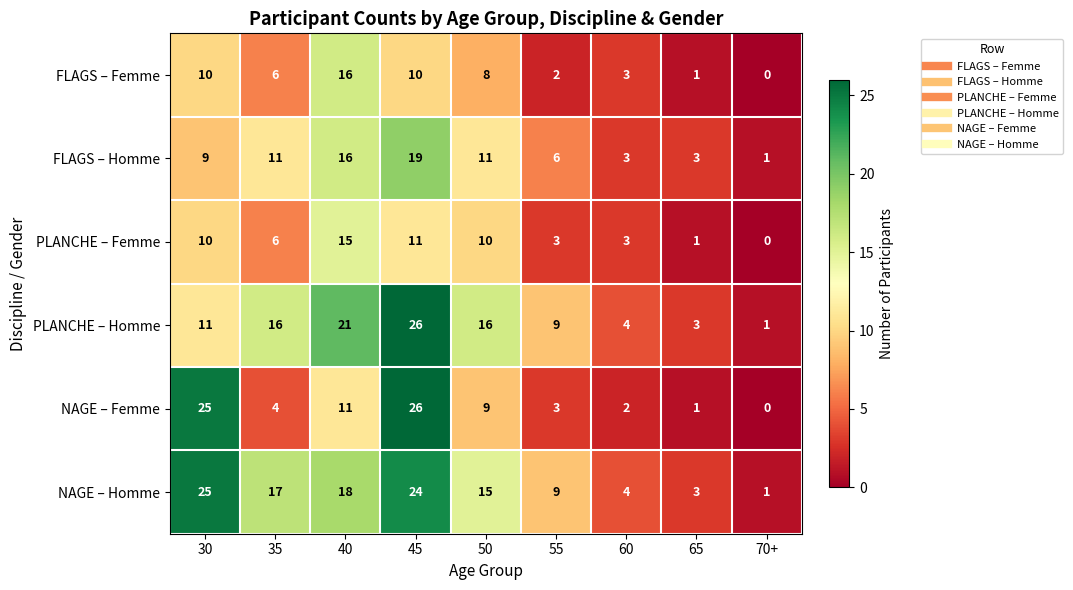

At which label does FLAGS – Femme first exceed 6?

30